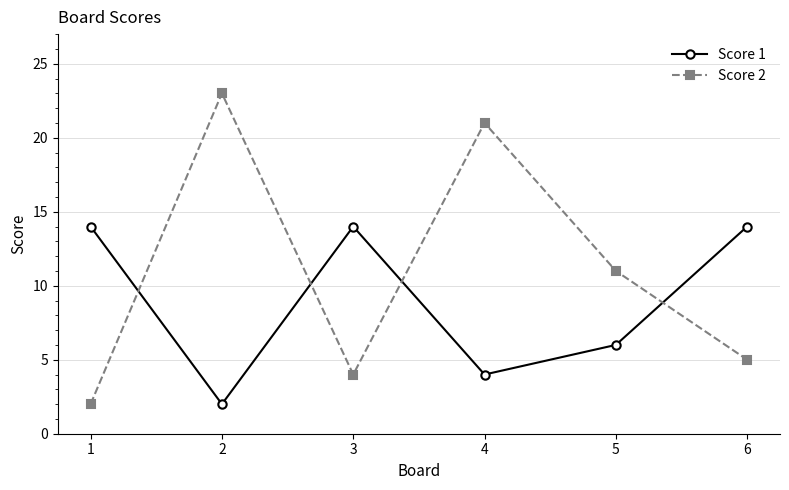

Which series has the largest total across all categories?

Score 2